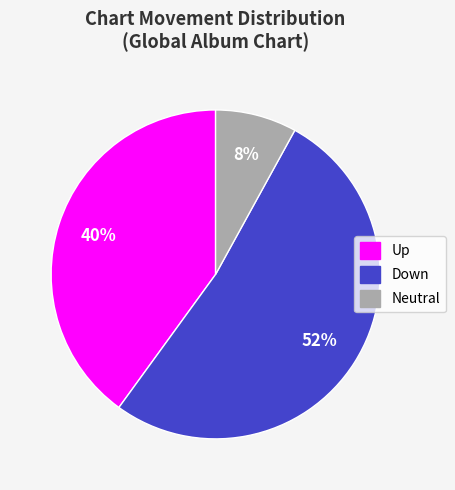

Does any single category account for the majority?

Yes